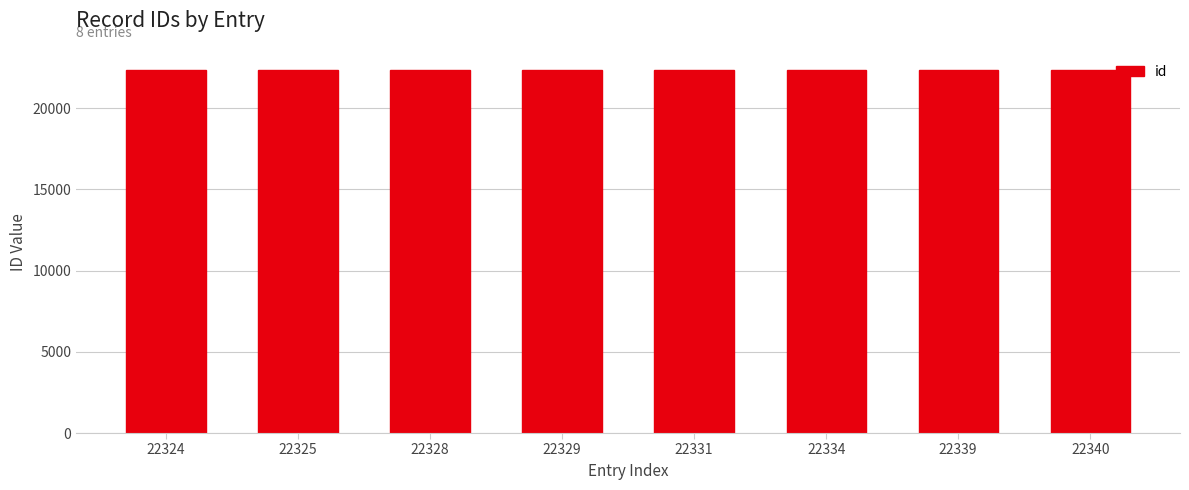

Approximately how many times larger is the value at 22331 compared to 22340?

1.0